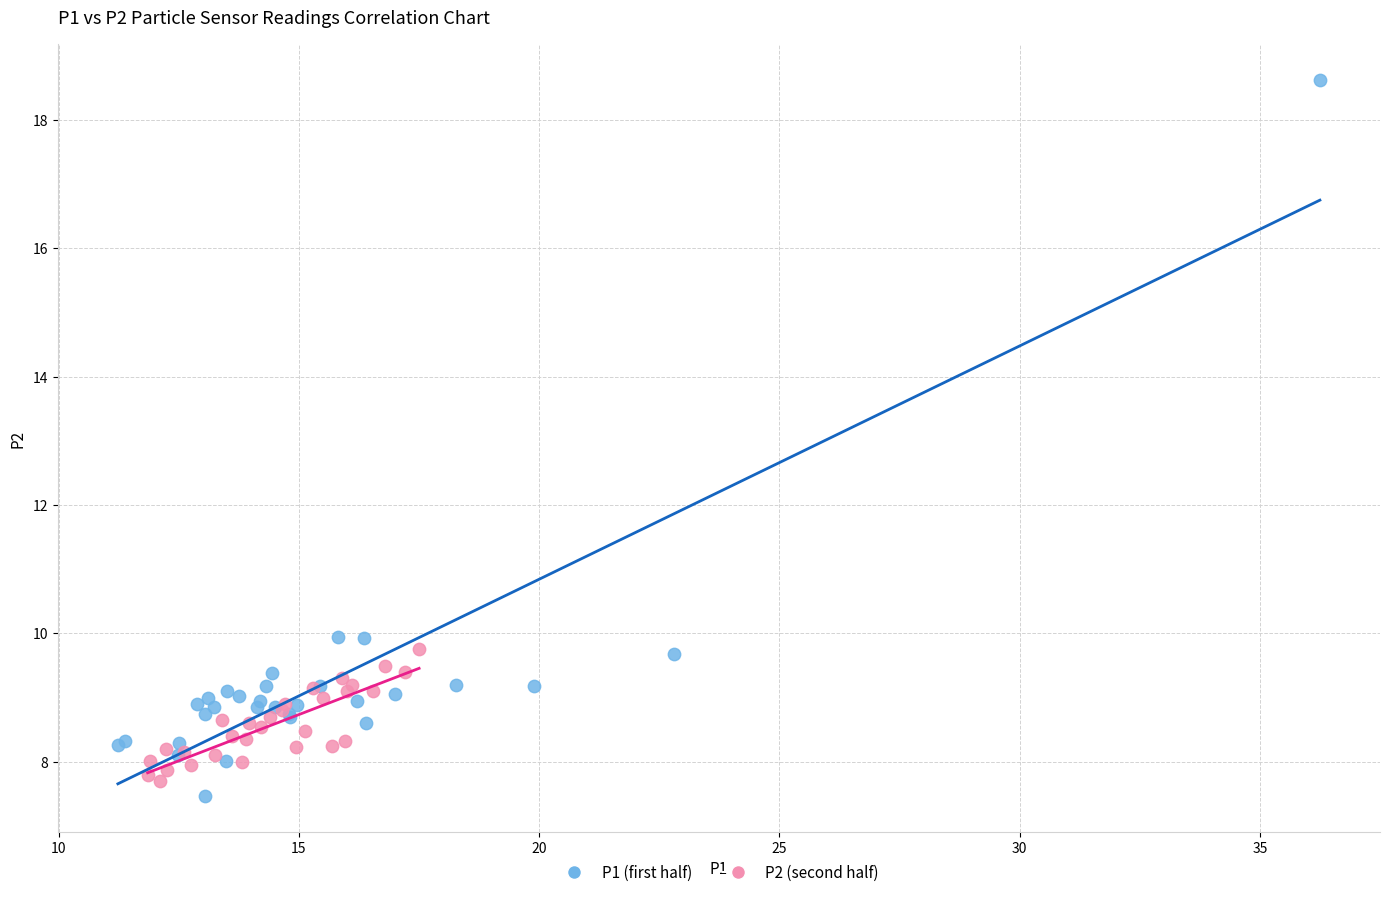

Which series contains the highest Y value?

P1 (first half)